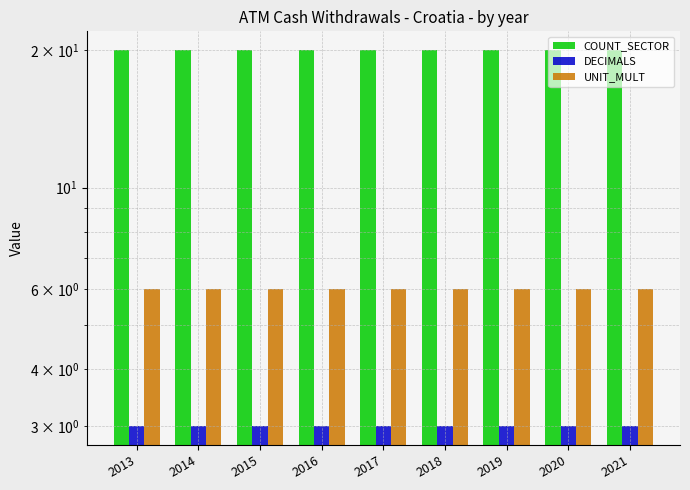

What is the sum of all DECIMALS values?

27